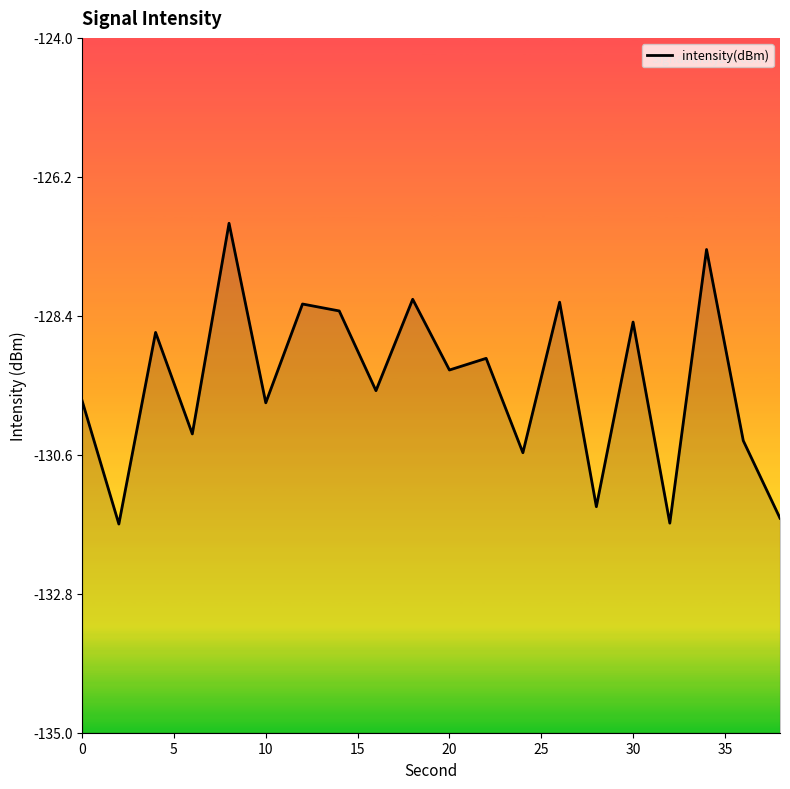

Reading right to left, transcribe all the data shown in this chart.

-131.6	-130.4	-127.3	-131.7	-128.5	-131.4	-128.2	-130.6	-129.1	-129.3	-128.1	-129.6	-128.3	-128.2	-129.8	-126.9	-130.3	-128.7	-131.7	-129.7